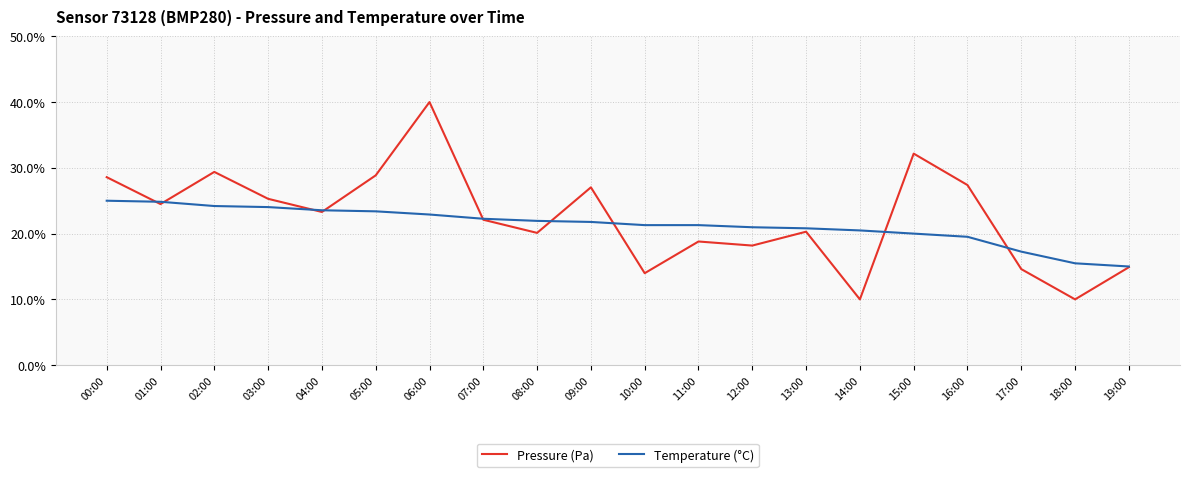

Does the chart display data point markers on the line(s)?

No